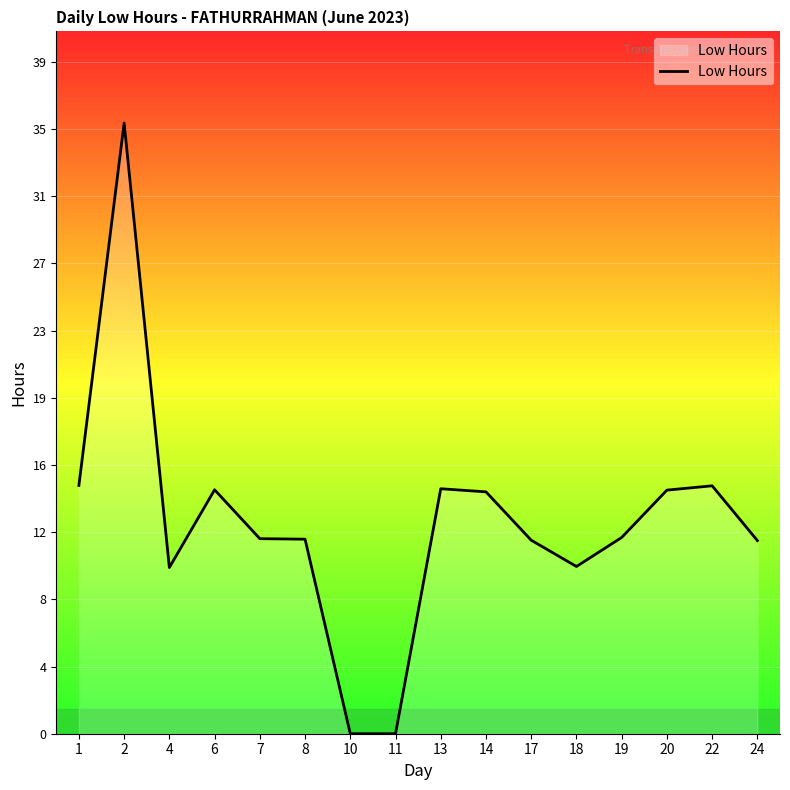

What is the maximum value shown in the chart?

35.4